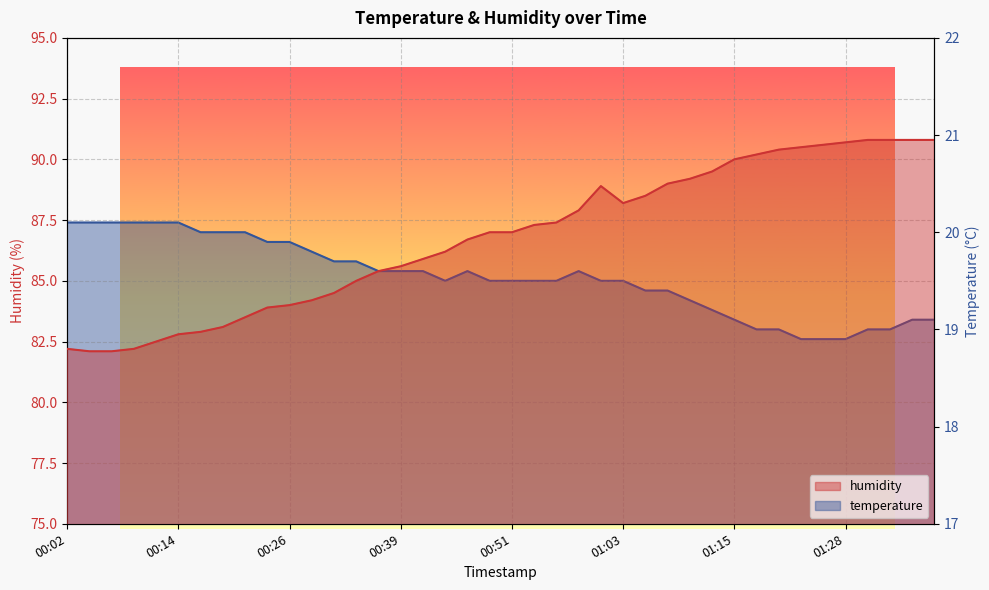

Which series has the widest spread of values?

humidity